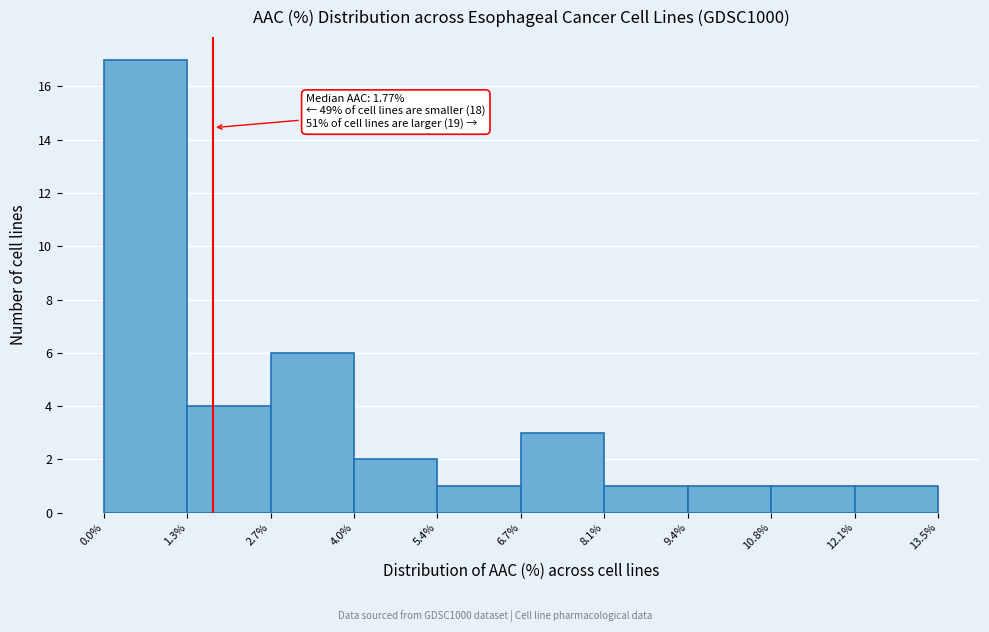

Over which range of the x-axis is the bar tallest?

0.0% to 1.3%